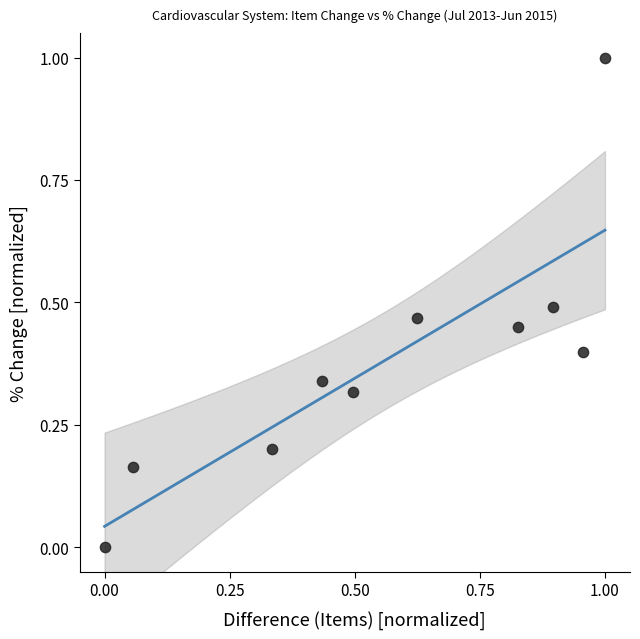

What is the range of Y values (max minus min)?

1.0